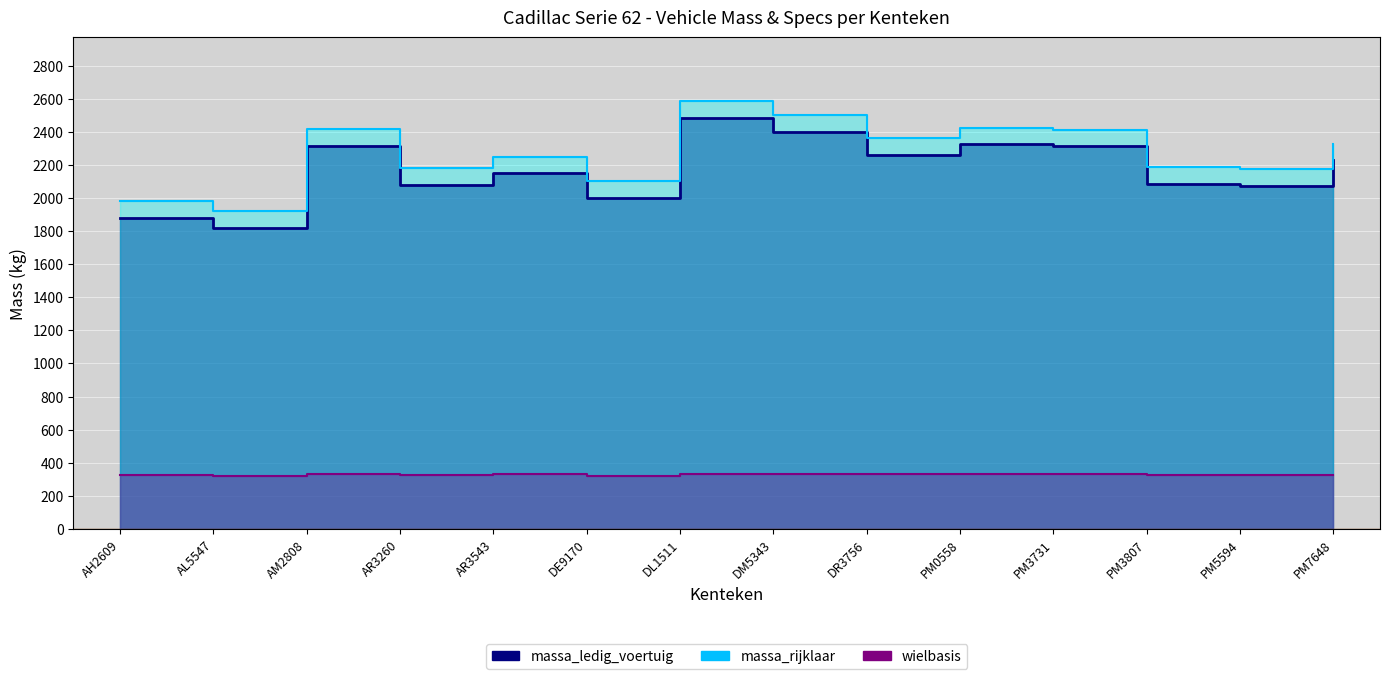

How many interior local peaks does the wielbasis series have?

4